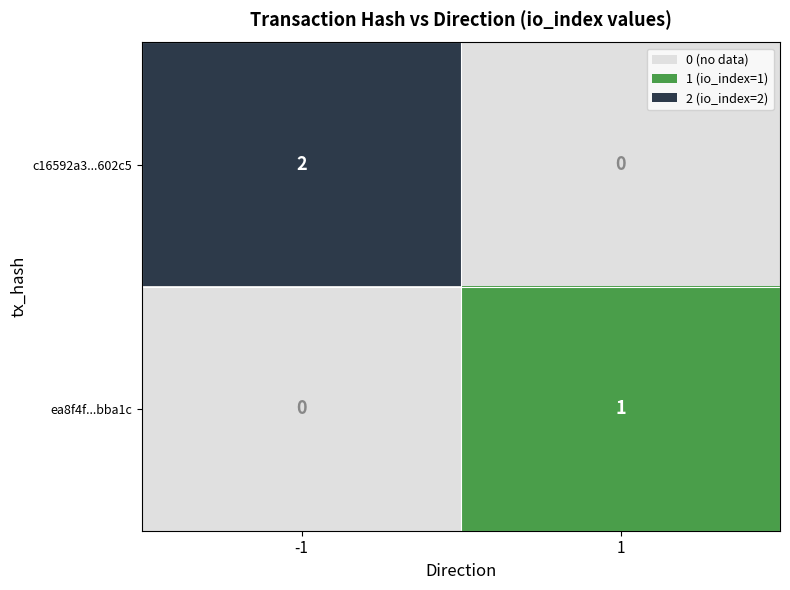

Between -1 and 1, which series saw the biggest shift?

c16592a3...602c5